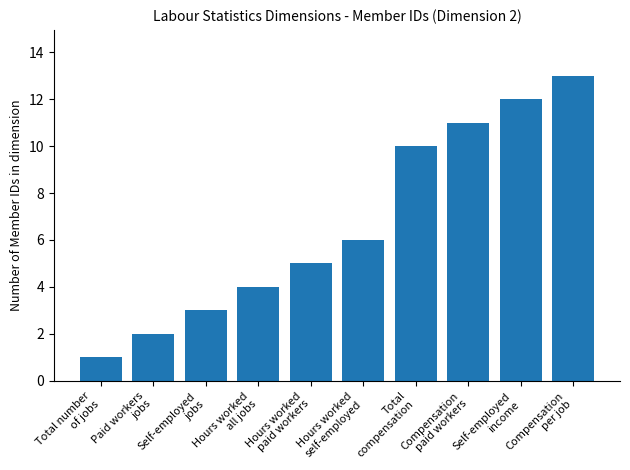

What is the label of the 9th bar from the left?

Self-employed
income